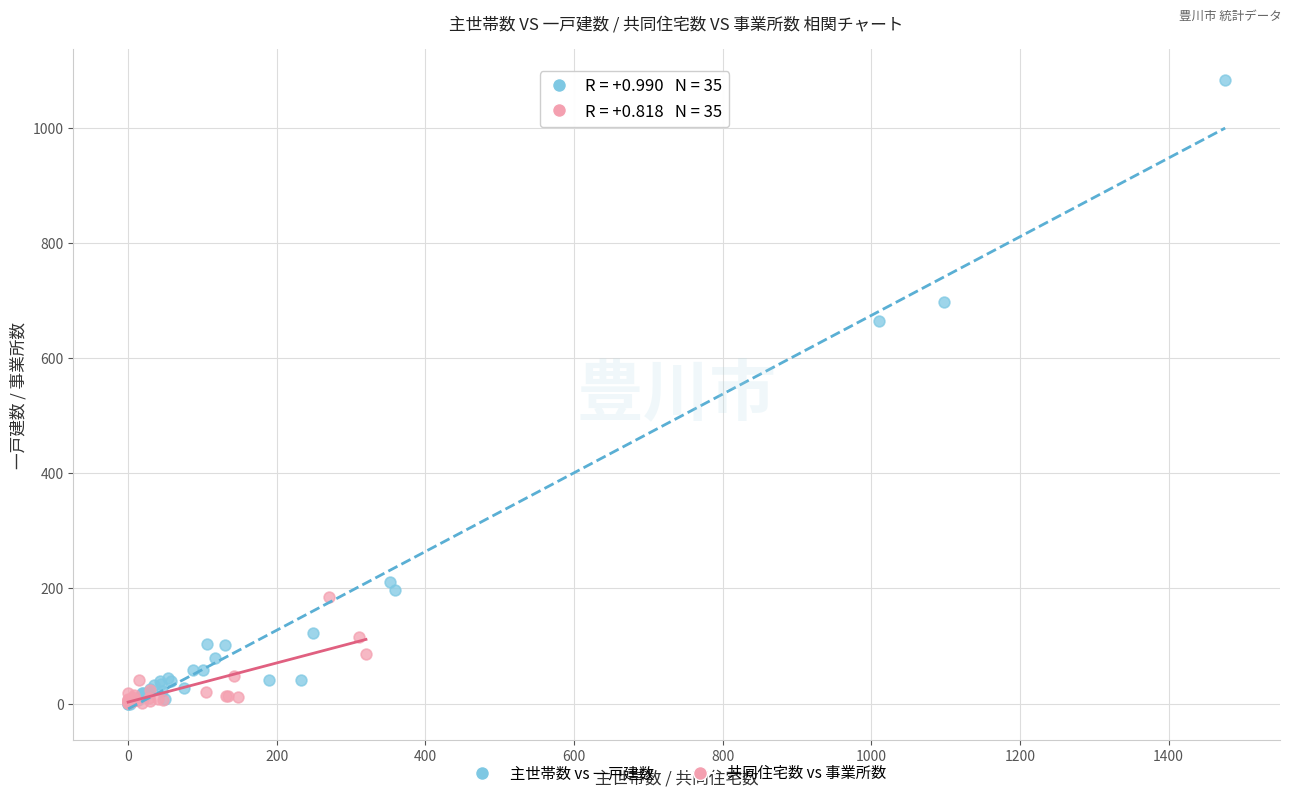

Which series reaches the maximum Y coordinate?

主世帯数 vs 一戸建数